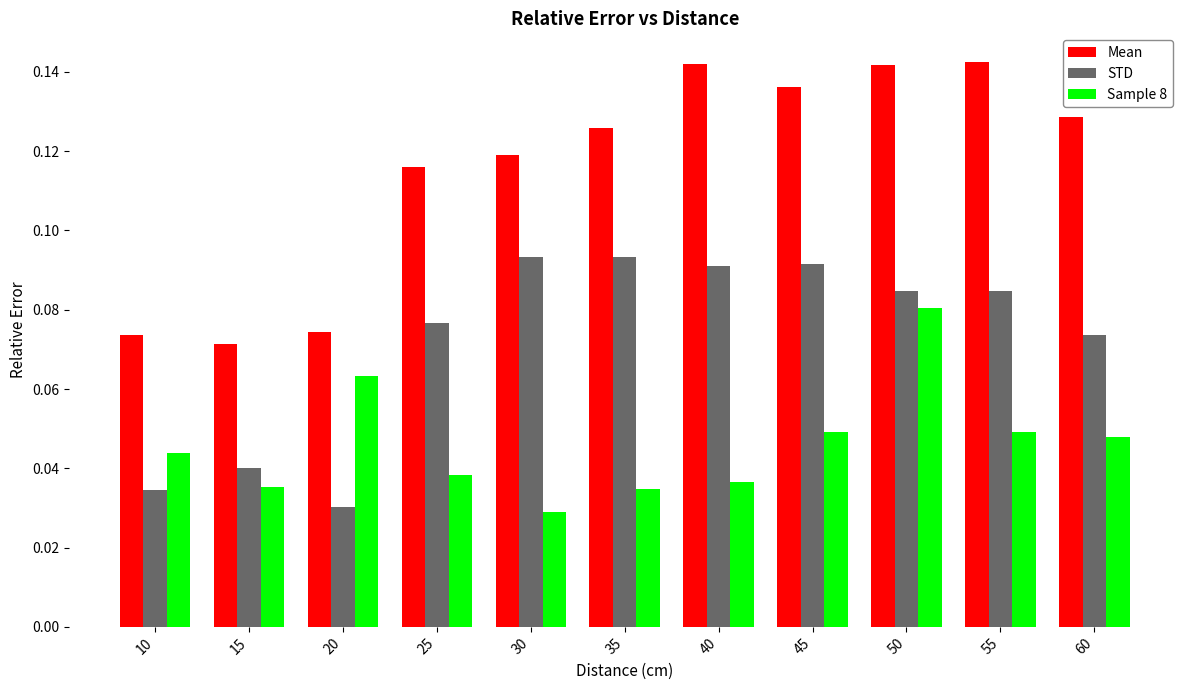

What is the sum of all Mean values?

1.3